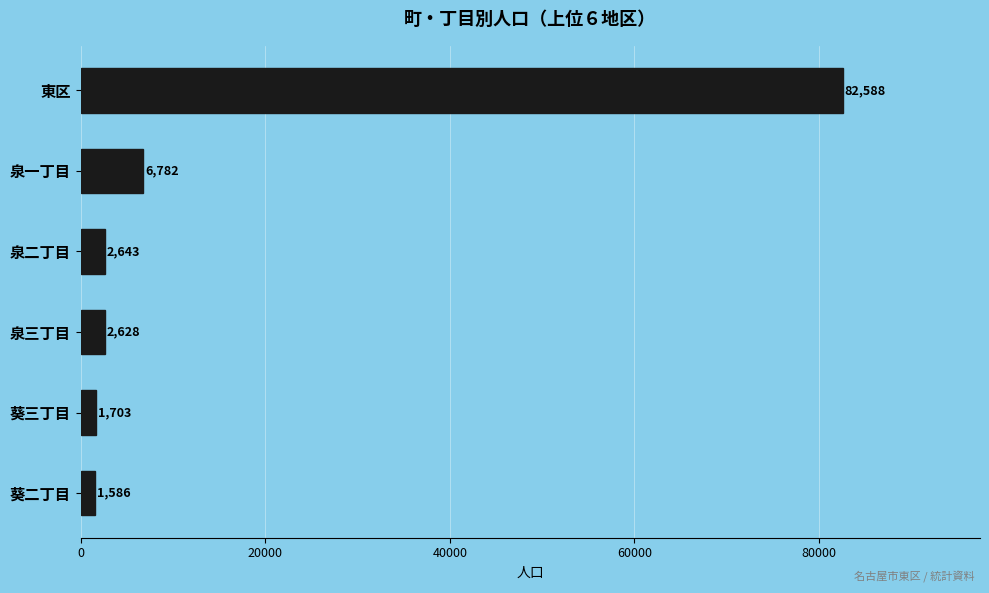

What is the change in value from 東区 to 泉一丁目?

-75806